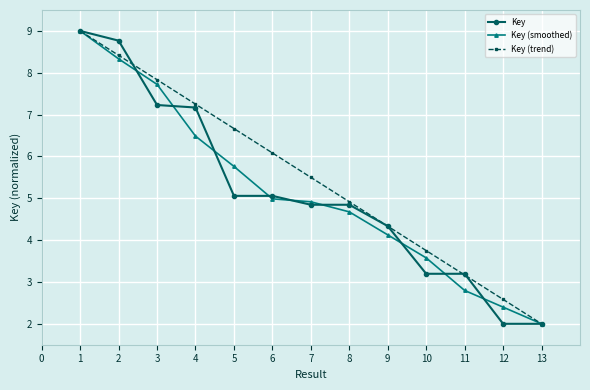

What is the sum of all Key values?

66.7